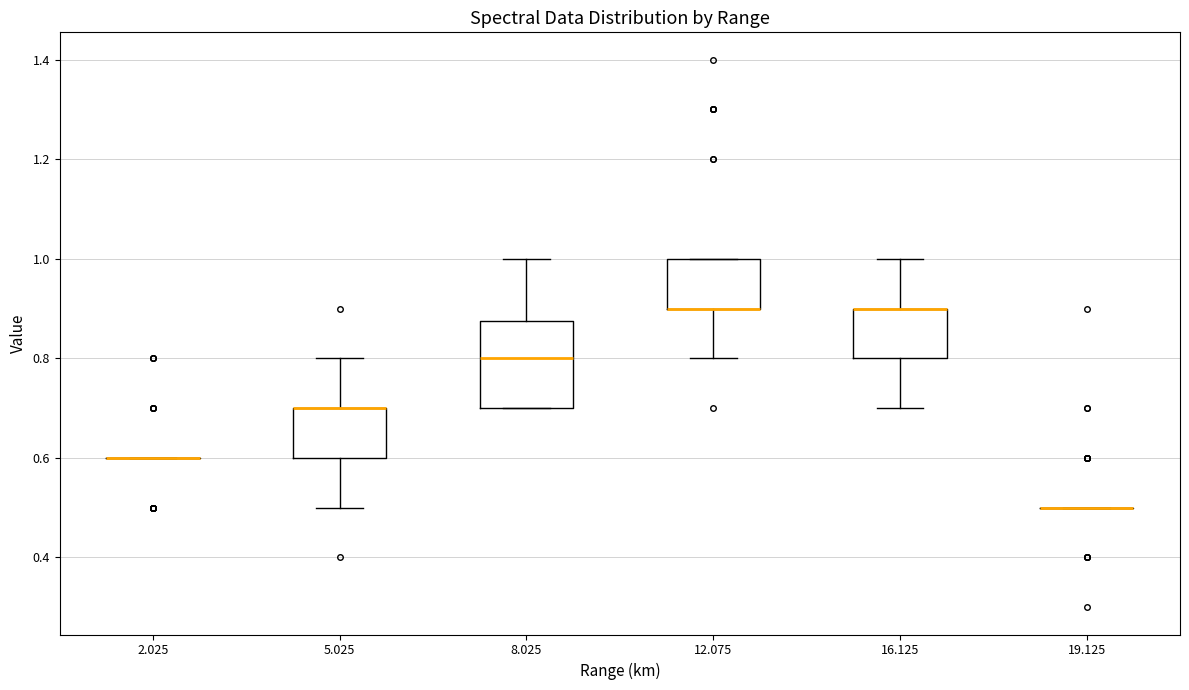

Reading left to right, read every box against the y-axis: the position of its median line, the range the box covers, and the ends of its whiskers. The values are not printed on the chart, so give them approximately, as read against the axis.

2.025: box collapsed to a line at 0.60, whiskers 0.60 to 0.60
5.025: median 0.70 (drawn on the box's upper edge), box 0.60 to 0.70, whiskers 0.50 to 0.80
8.025: median 0.80, box 0.70 to 0.88, whiskers 0.70 to 1.00
12.075: median 0.90 (drawn on the box's lower edge), box 0.90 to 1.00, whiskers 0.80 to 1.00
16.125: median 0.90 (drawn on the box's upper edge), box 0.80 to 0.90, whiskers 0.70 to 1.00
19.125: box collapsed to a line at 0.50, whiskers 0.50 to 0.50